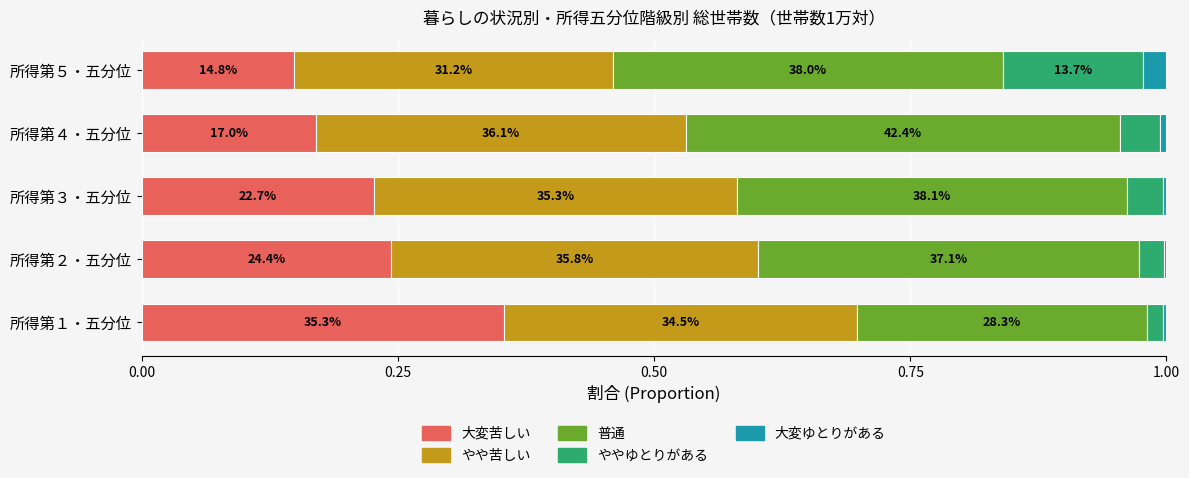

What are all the series names shown in the legend?

大変苦しい, やや苦しい, 普通, ややゆとりがある, 大変ゆとりがある